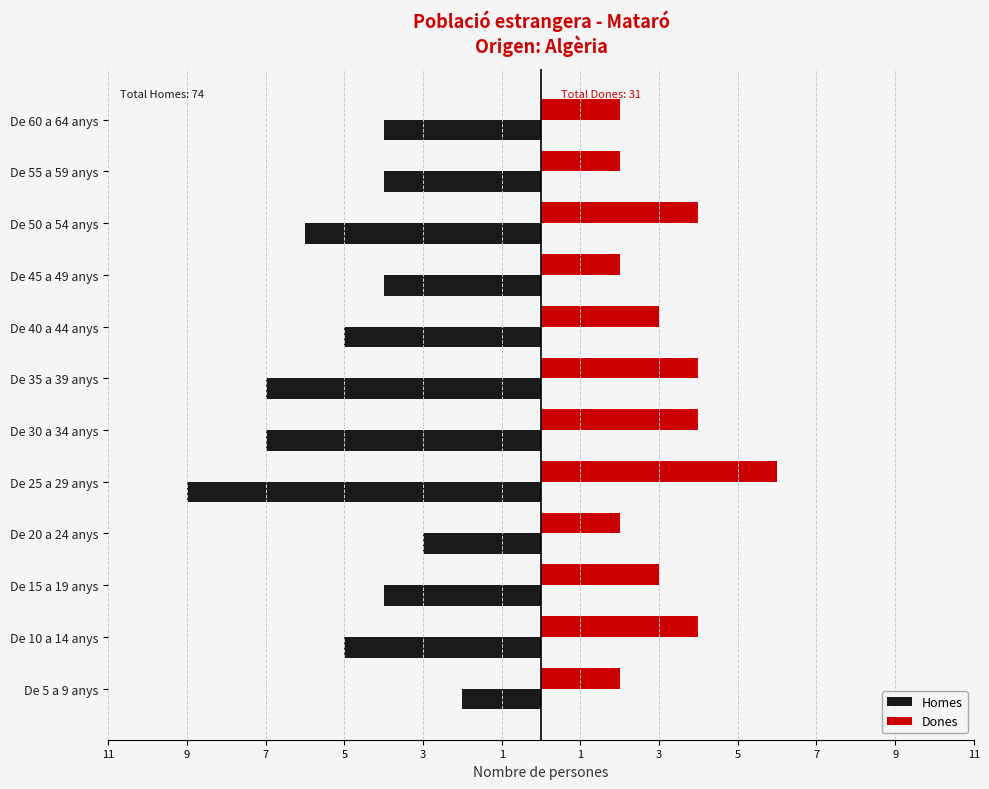

What is the average value of the Dones series?

3